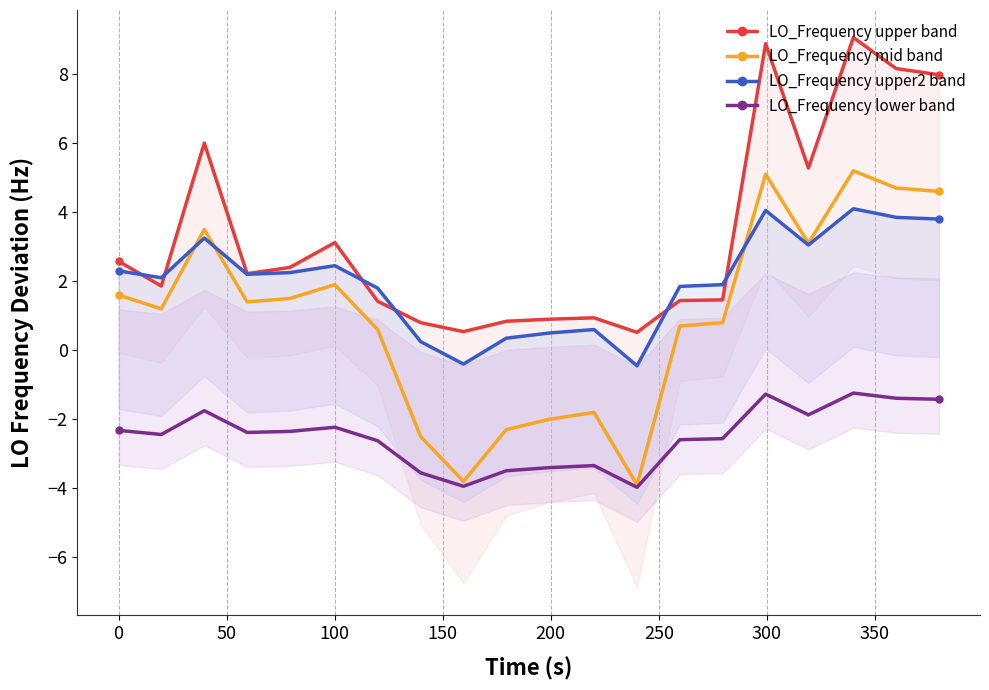

True or false: LO_Frequency lower band has more than 0 points higher than both neighbors.

True